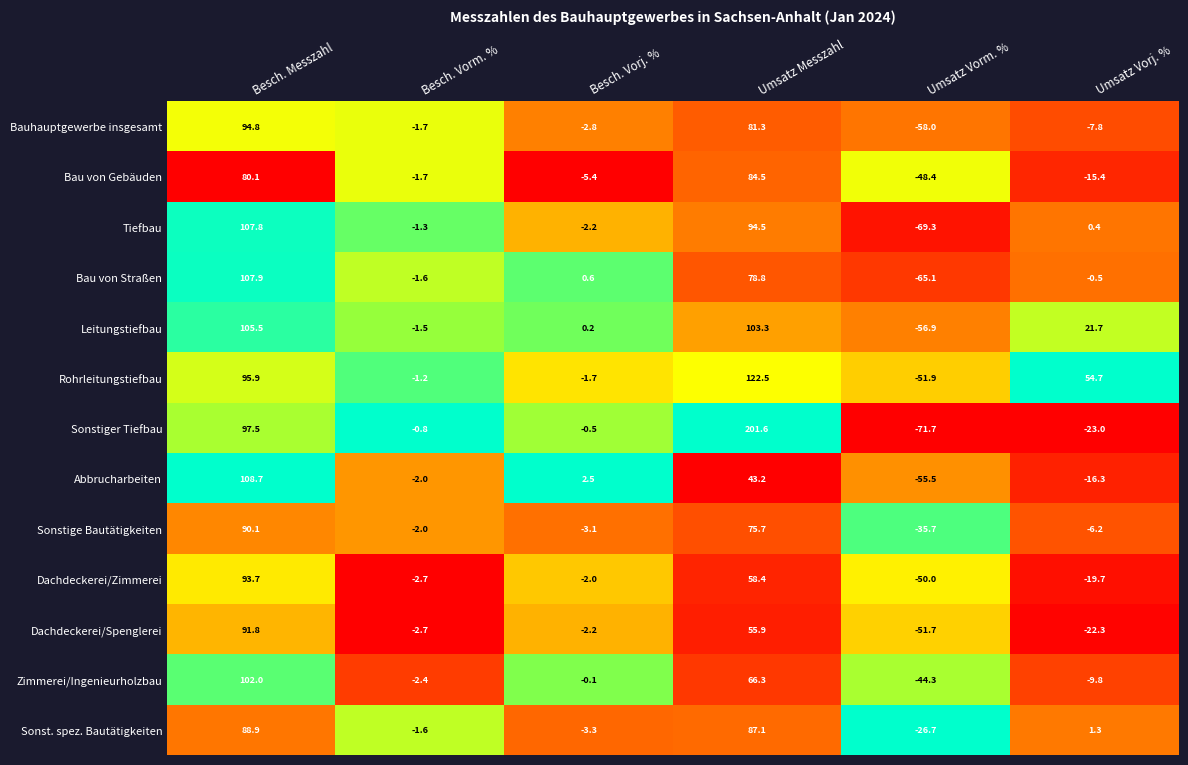

At how many categories does at least one series exceed 54?

3